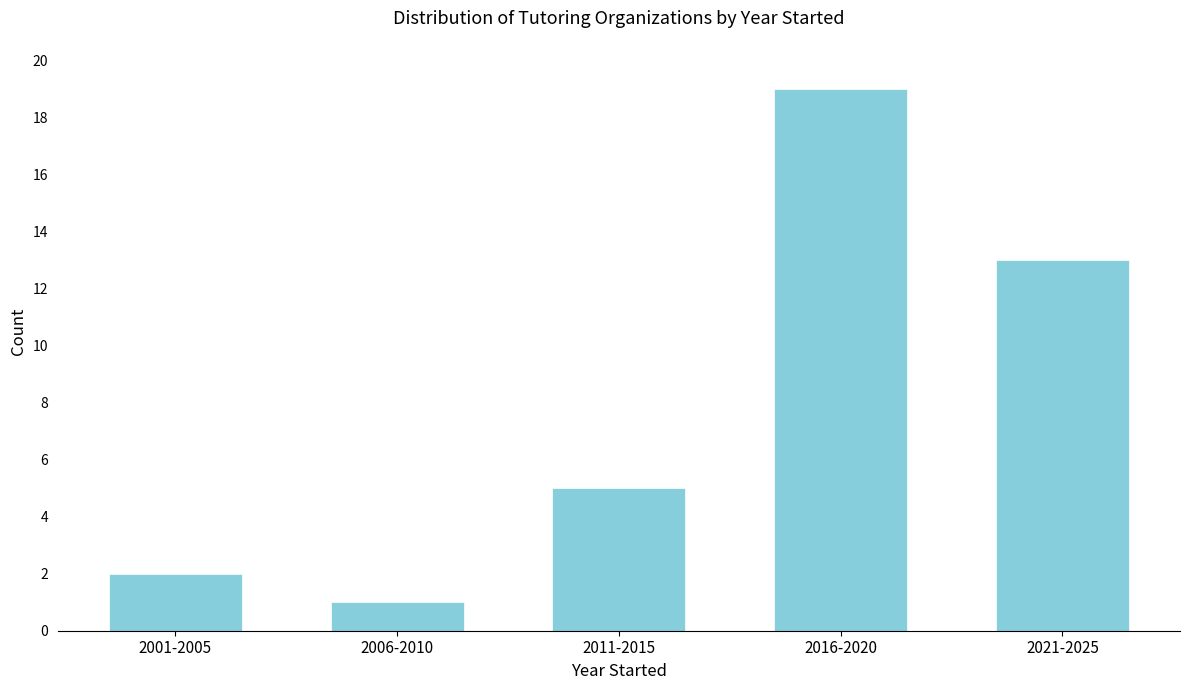

Reading right to left, what are all the values shown in this chart?

2021-2025=13	2016-2020=19	2011-2015=5	2006-2010=1	2001-2005=2